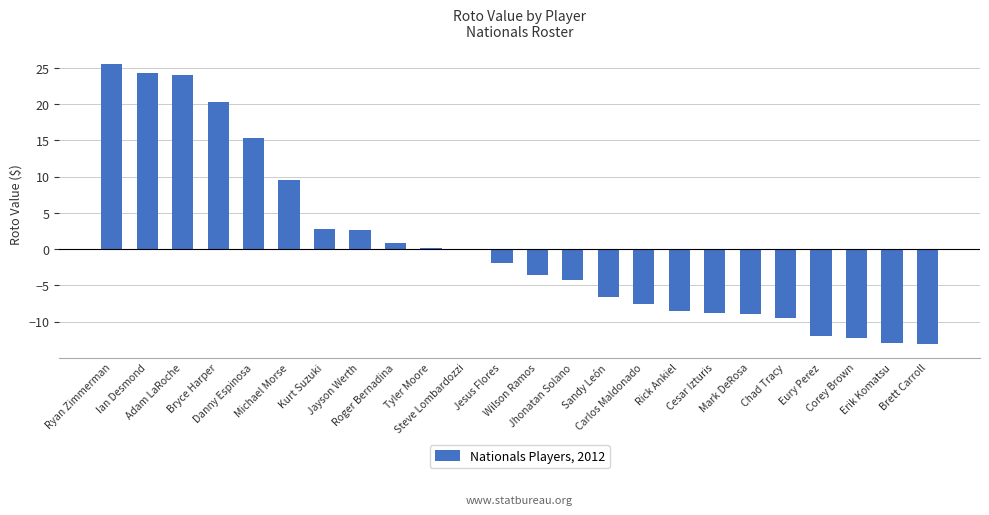

What is the sum of all values?

15.8